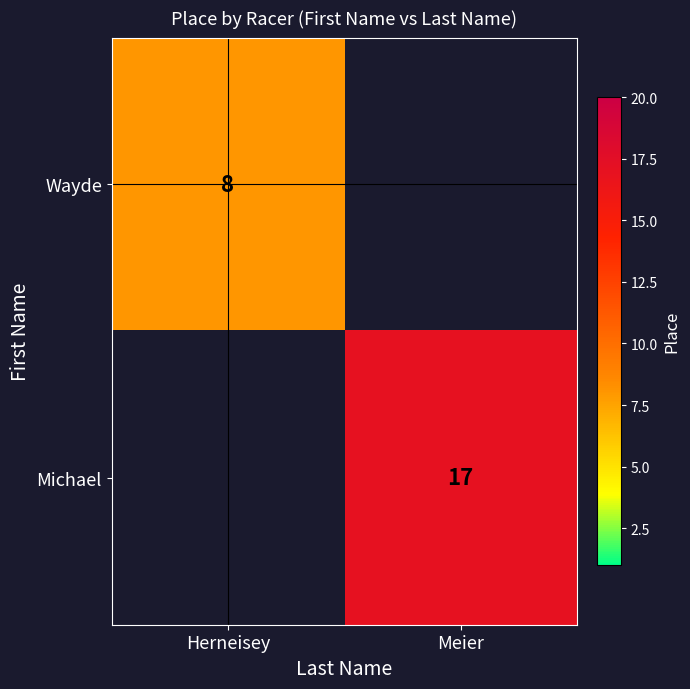

The value of Wayde at Herneisey is 14. True or false?

False